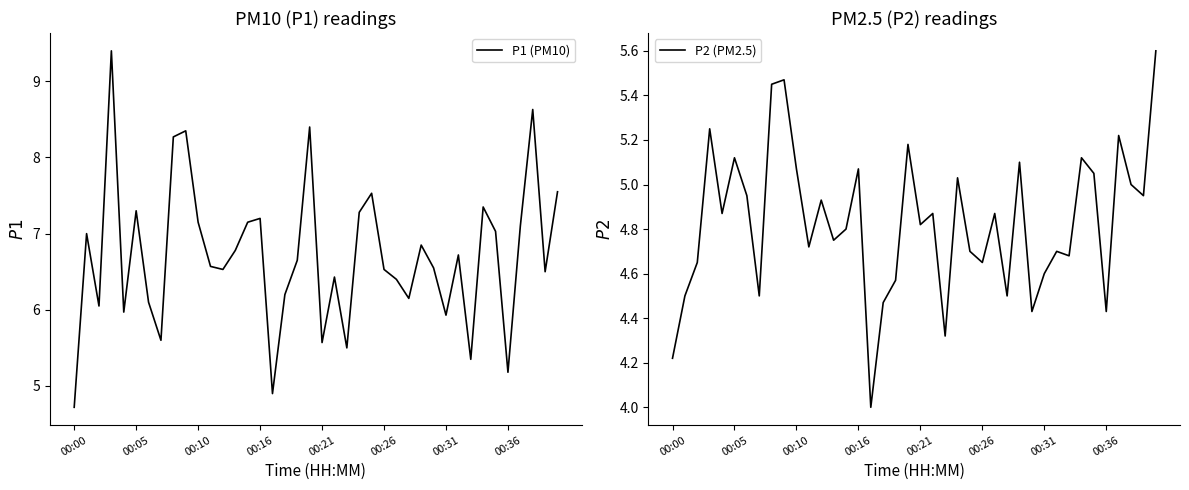

What is the approximate value of P2 (PM2.5) at 38?

5.0